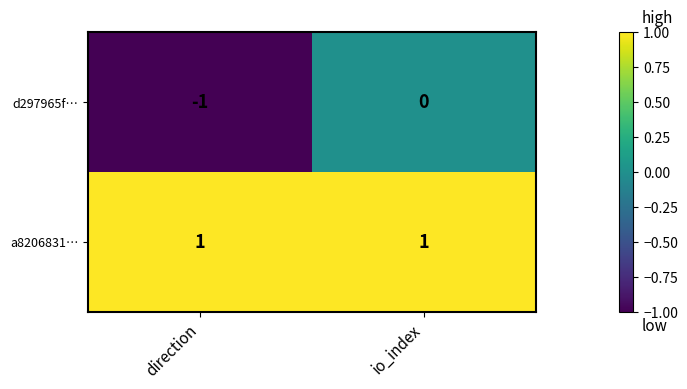

Which category has the lowest value across all series?

direction